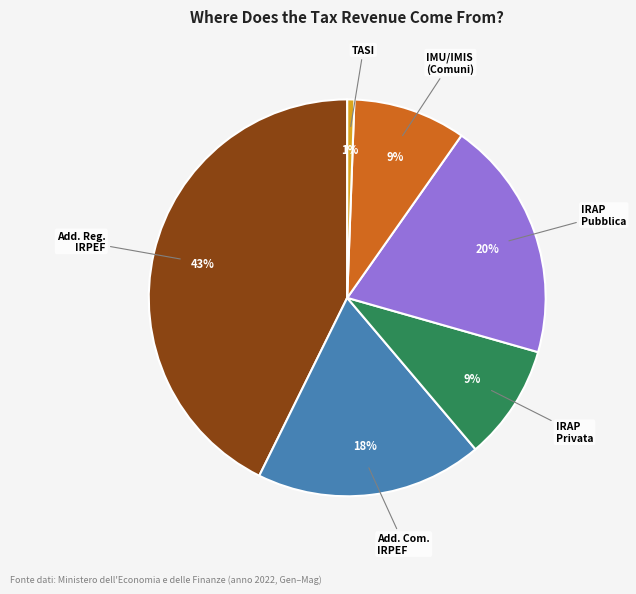

To the nearest percent, what is the difference between the largest and smallest slice percentages?

42%